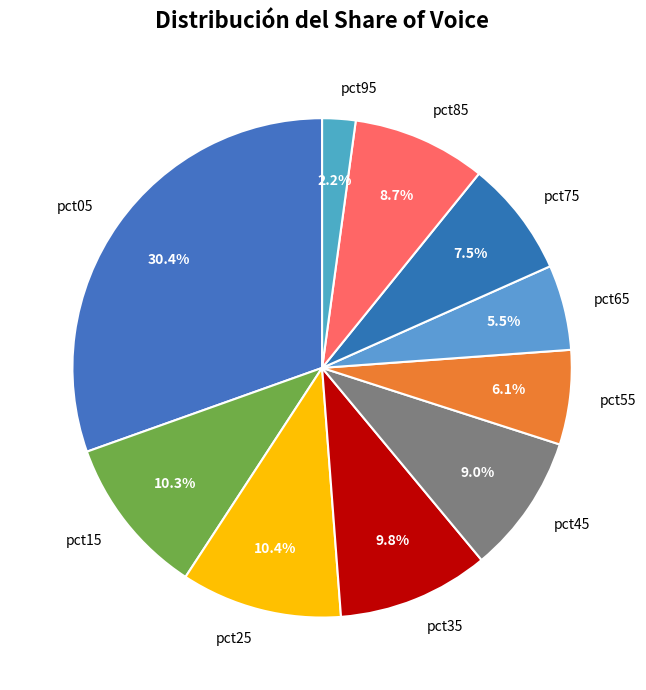

Which slice is the largest?

pct05